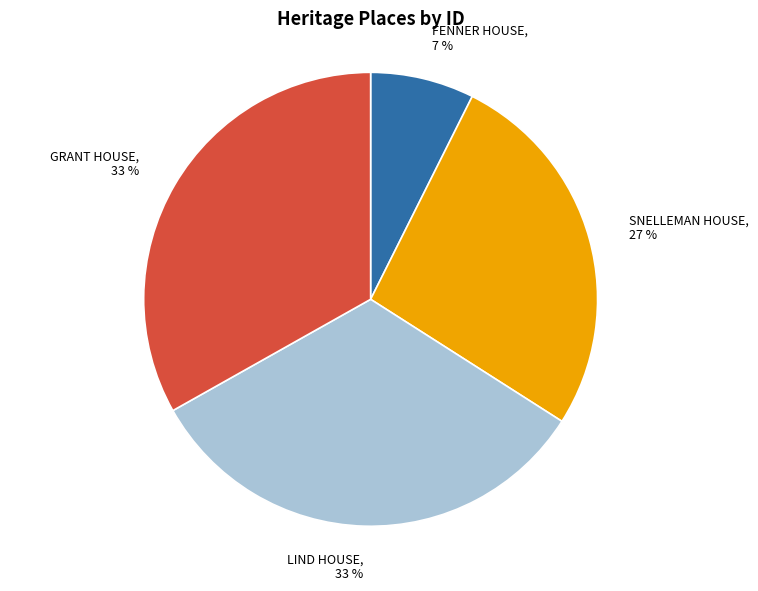

Combined, do GRANT HOUSE and FENNER HOUSE account for over 50%?

No